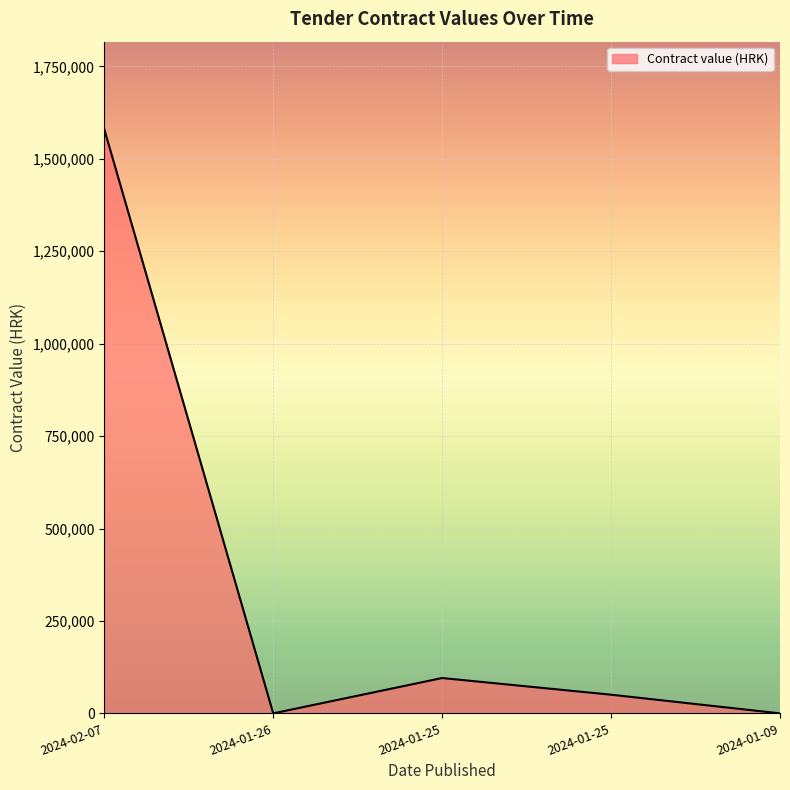

Reading right to left, transcribe all the data shown in this chart.

2024-01-09=0	2024-01-25=50480	2024-01-25=95560	2024-01-26=0	2024-02-07=1580000